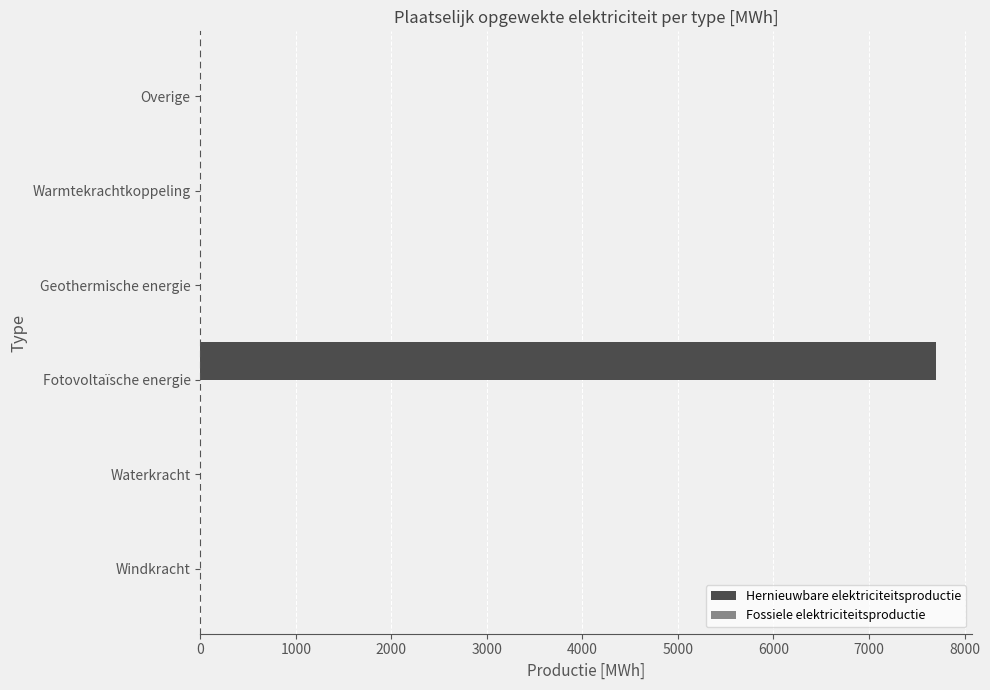

Is it true that the value at Geothermische energie is -3244.0?

False